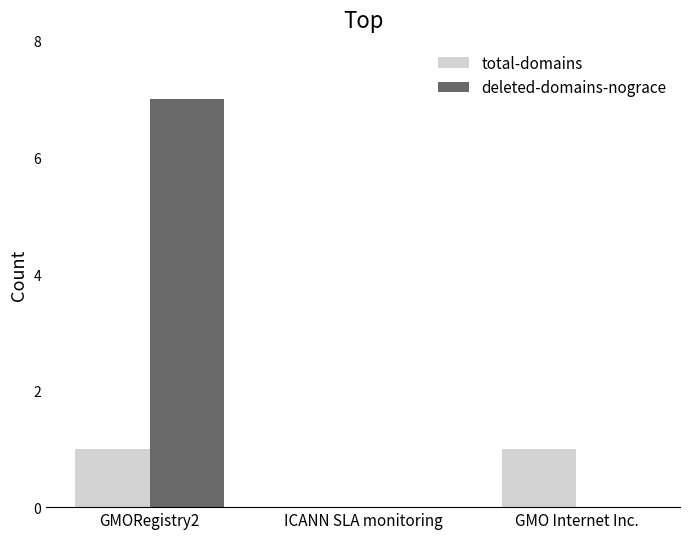

The total-domains series shows 2 at GMO Internet Inc.. True or false?

False